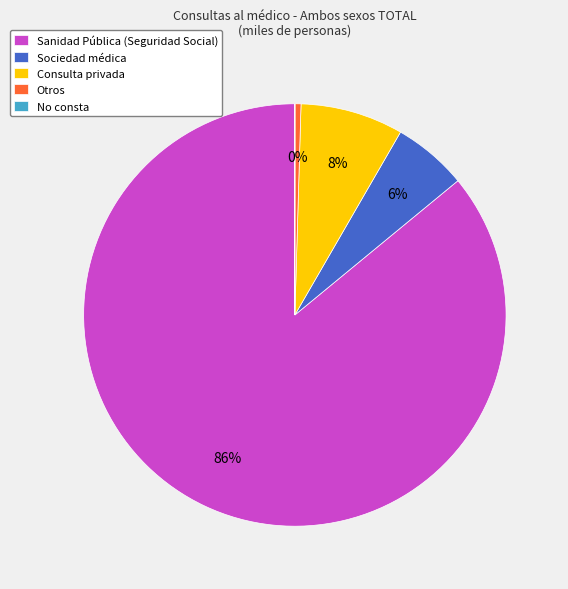

To the nearest percent, what is the difference between the largest and smallest slice percentages?

86%